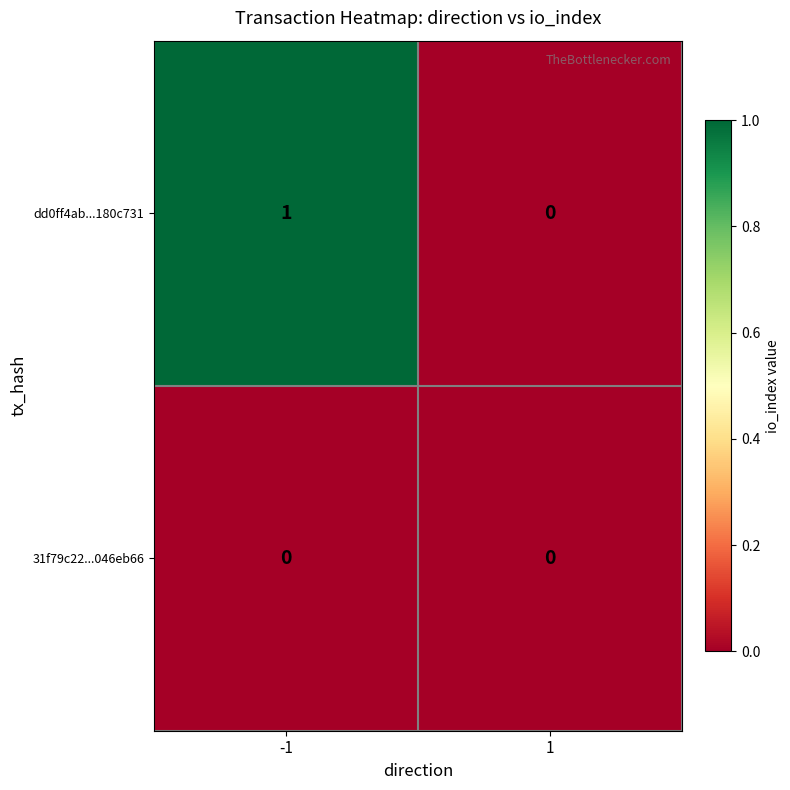

Rank the categories by dd0ff4ab...180c731 value from lowest to highest.

1, -1